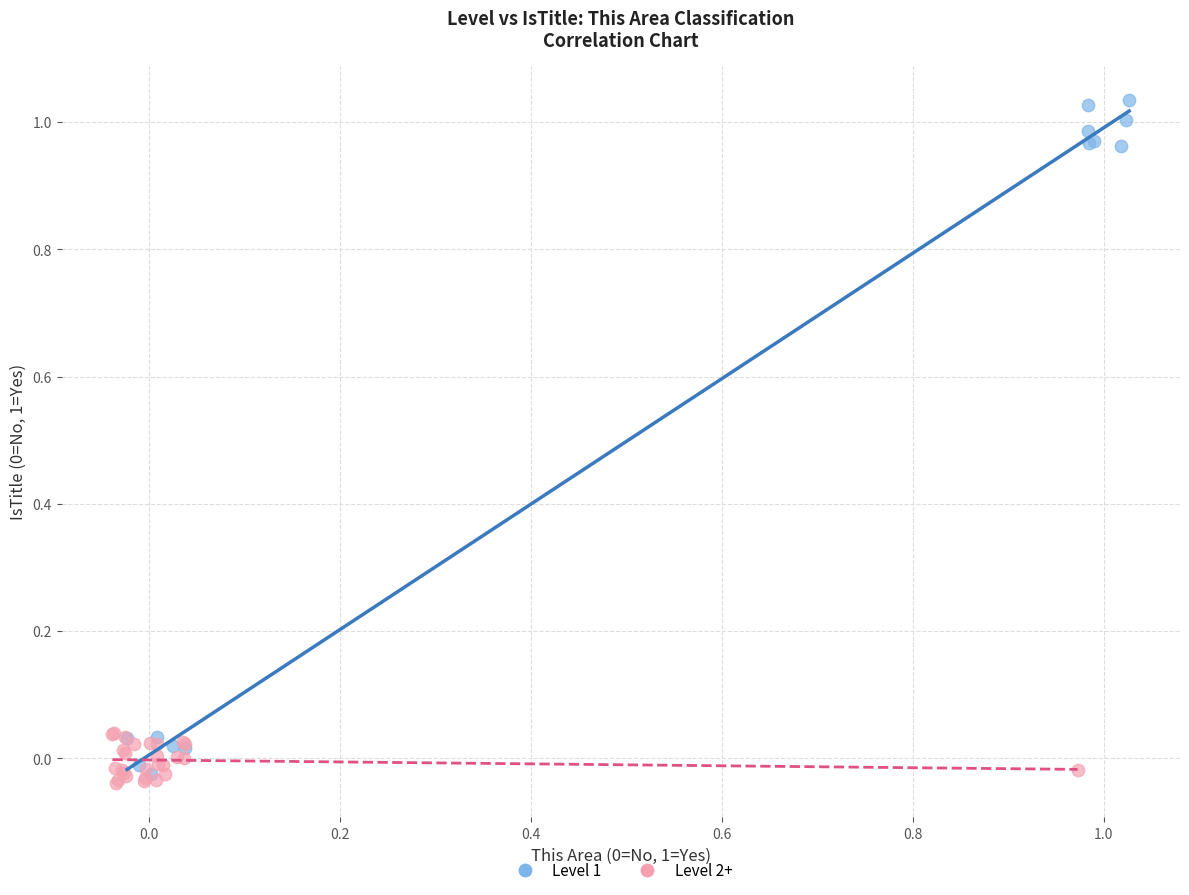

Which series has the largest Y range (max minus min)?

Level 1